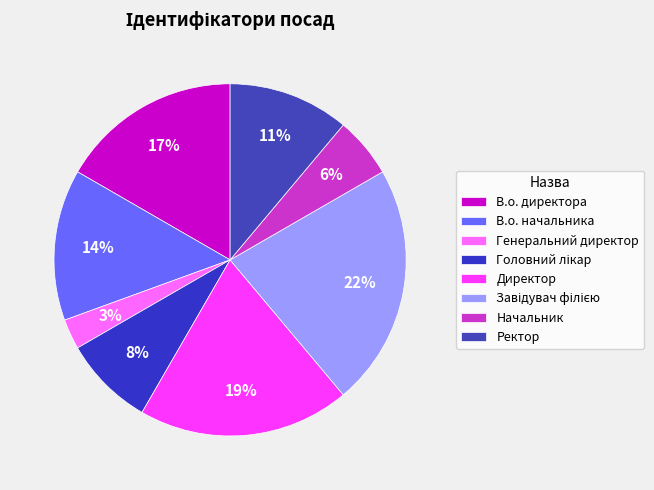

How many segments does this pie chart have?

8